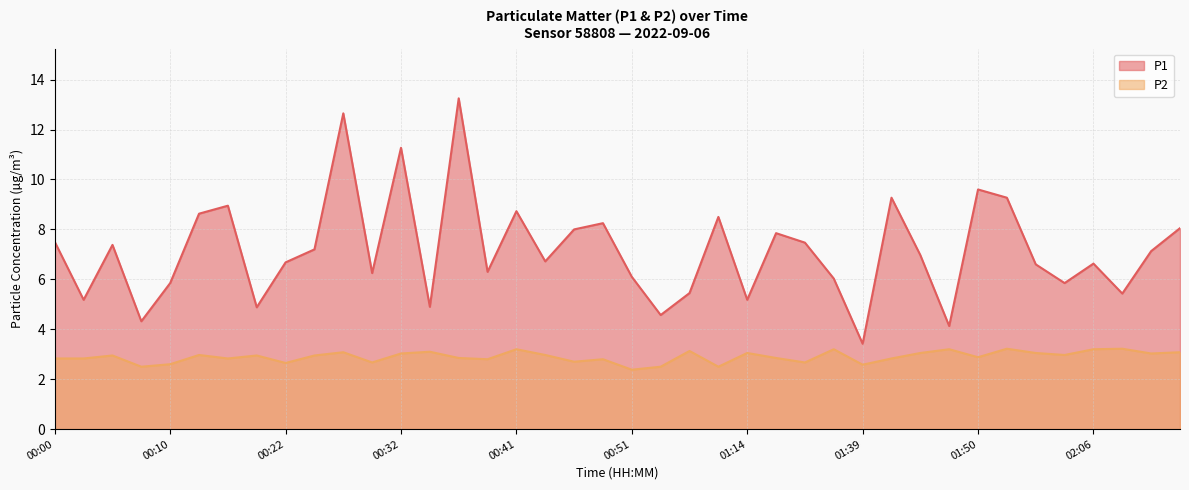

Reading right to left, list all the values displayed in this chart.

P1: 8.1	7.1	5.4	6.6	5.8	6.6	9.3	9.6	4.1	7.0	9.3	3.4	6.0	7.5	7.8	5.2	8.5	5.5	4.6	6.1	8.2	8.0	6.7	8.7	6.3	13.2	4.9	11.3	6.2	12.7	7.2	6.7	4.9	8.9	8.6	5.8	4.3	7.4	5.2	7.5
P2: 3.1	3.0	3.2	3.2	3.0	3.0	3.2	2.9	3.2	3.0	2.8	2.6	3.2	2.7	2.9	3.0	2.5	3.1	2.5	2.4	2.8	2.7	3.0	3.2	2.8	2.9	3.1	3.0	2.7	3.1	3.0	2.6	3.0	2.8	3.0	2.6	2.5	3.0	2.8	2.8